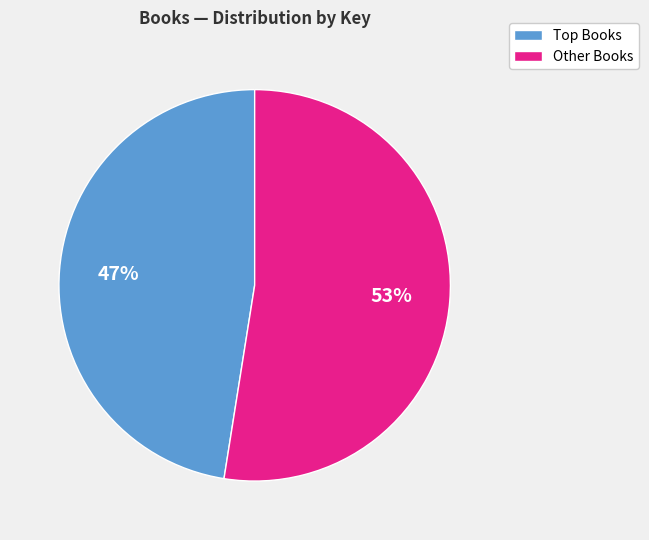

Which category accounts for the majority?

Other Books